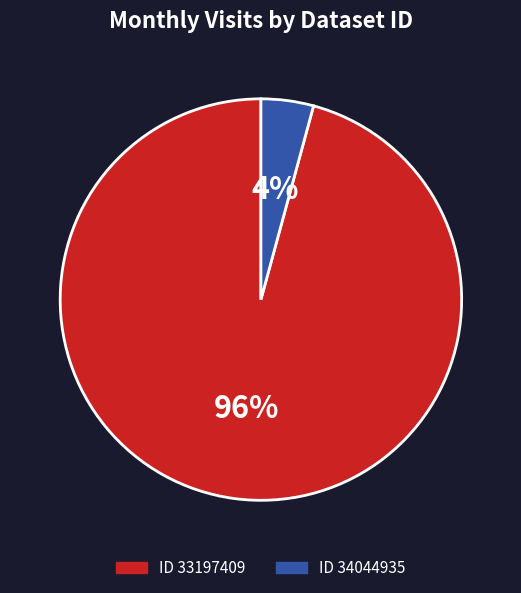

To the nearest percent, what is the average slice percentage?

50%